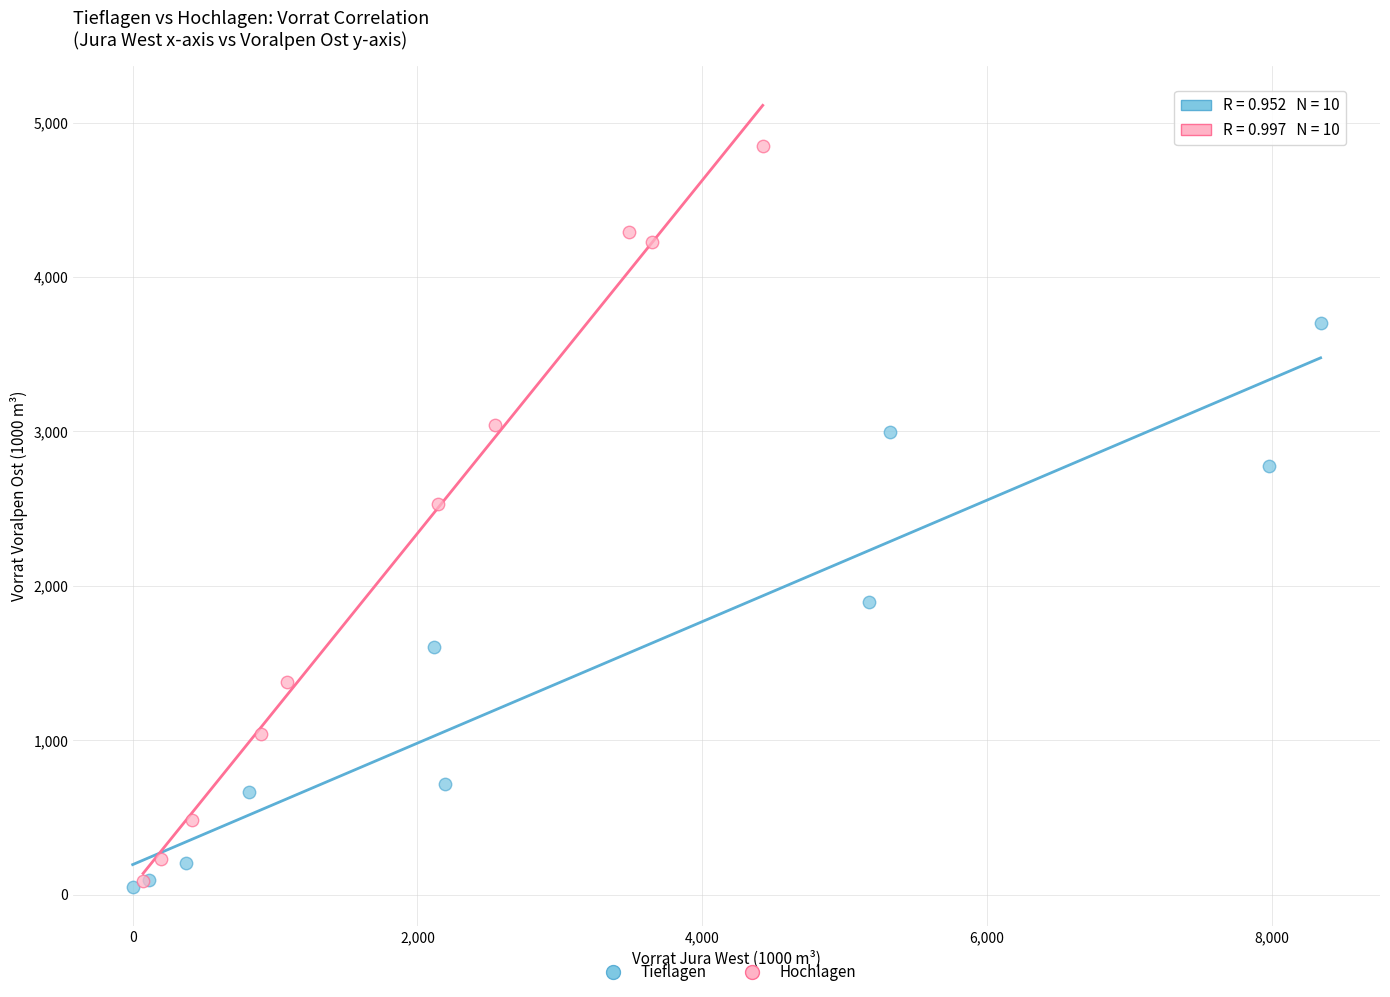

Which series has the widest spread of Y values?

Hochlagen